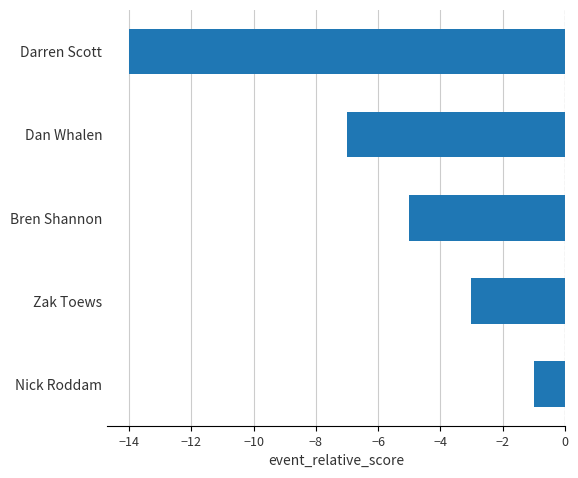

At which category does the chart reach its minimum across all series?

Darren Scott